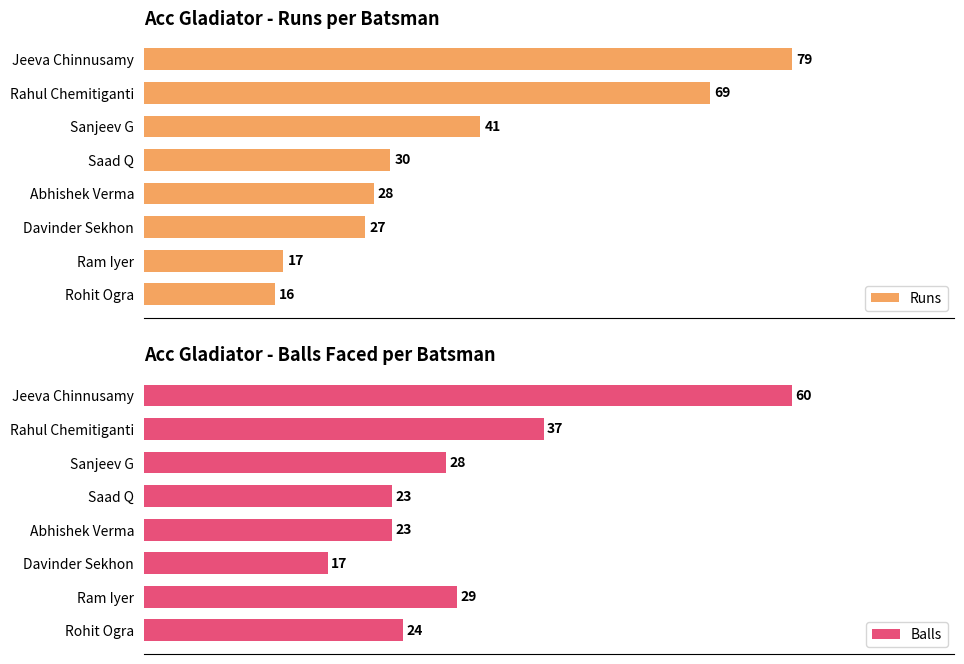

What are all the series names shown in the legend?

Runs, Balls